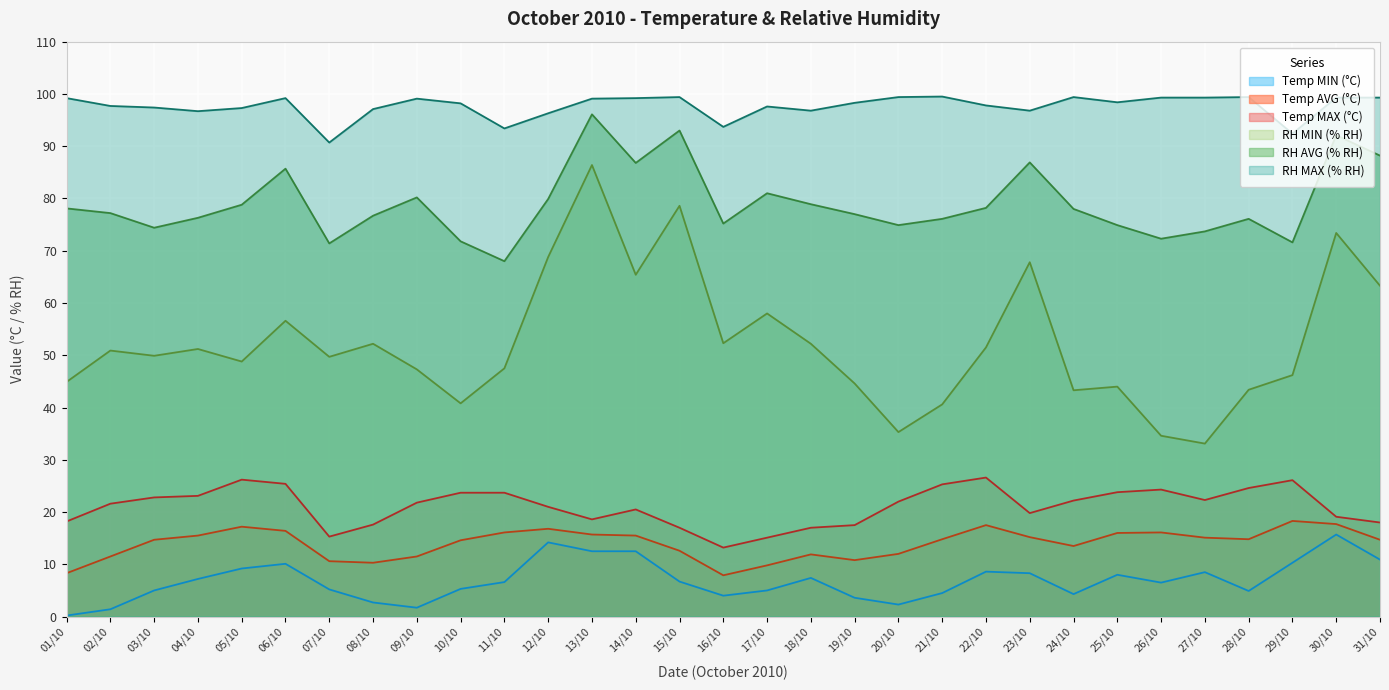

Reading left to right, list all the values displayed in this chart.

Temp MIN (°C): 0.2	1.4	5.0	7.2	9.2	10.1	5.2	2.7	1.7	5.3	6.6	14.2	12.5	12.5	6.7	4.0	5.0	7.4	3.6	2.3	4.5	8.6	8.3	4.3	8.0	6.5	8.5	4.9	10.3	15.7	10.9
Temp AVG (°C): 8.3	11.5	14.7	15.5	17.2	16.4	10.6	10.3	11.5	14.6	16.1	16.8	15.7	15.5	12.6	7.9	9.8	11.9	10.8	12.0	14.8	17.5	15.2	13.5	16.0	16.1	15.1	14.8	18.3	17.7	14.7
Temp MAX (°C): 18.2	21.6	22.8	23.1	26.2	25.4	15.3	17.6	21.8	23.7	23.7	21.0	18.6	20.5	17.0	13.2	15.1	17.0	17.5	22.0	25.3	26.6	19.8	22.2	23.8	24.3	22.3	24.6	26.1	19.1	18.0
RH MIN (% RH): 44.9	50.9	49.9	51.2	48.8	56.6	49.7	52.2	47.3	40.8	47.5	68.8	86.4	65.4	78.6	52.3	58.0	52.2	44.6	35.3	40.6	51.5	67.8	43.3	44.0	34.6	33.1	43.4	46.2	73.4	63.3
RH AVG (% RH): 78.1	77.2	74.4	76.3	78.8	85.7	71.4	76.7	80.2	71.8	68.0	79.9	96.1	86.8	93.0	75.2	81.0	78.9	77.0	74.9	76.1	78.2	86.9	78.0	74.9	72.3	73.7	76.1	71.6	92.1	88.2
RH MAX (% RH): 99.2	97.7	97.4	96.7	97.3	99.2	90.7	97.1	99.1	98.2	93.4	96.3	99.1	99.2	99.4	93.7	97.6	96.8	98.3	99.4	99.5	97.8	96.8	99.4	98.4	99.3	99.3	99.4	92.4	99.3	99.3